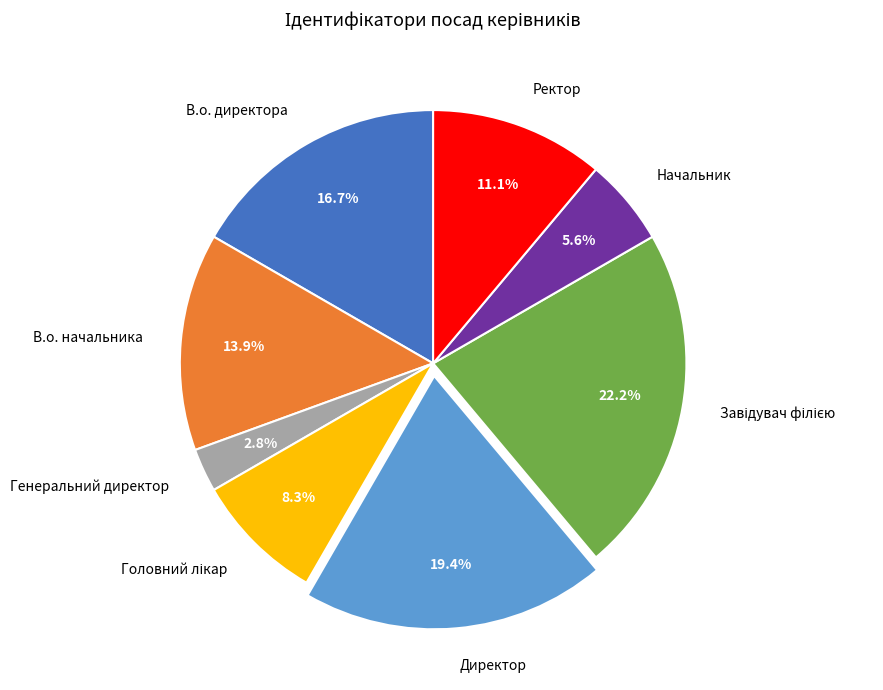

Does Генеральний директор represent more than half of the total?

No